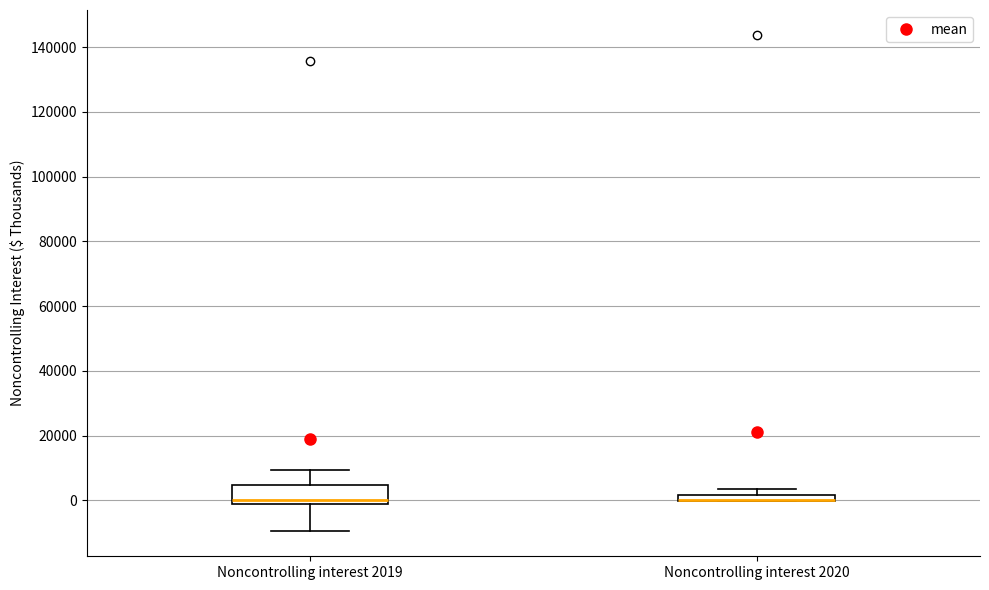

Comparing the boxes themselves (not the whiskers), which one is the tallest?

Noncontrolling interest 2019